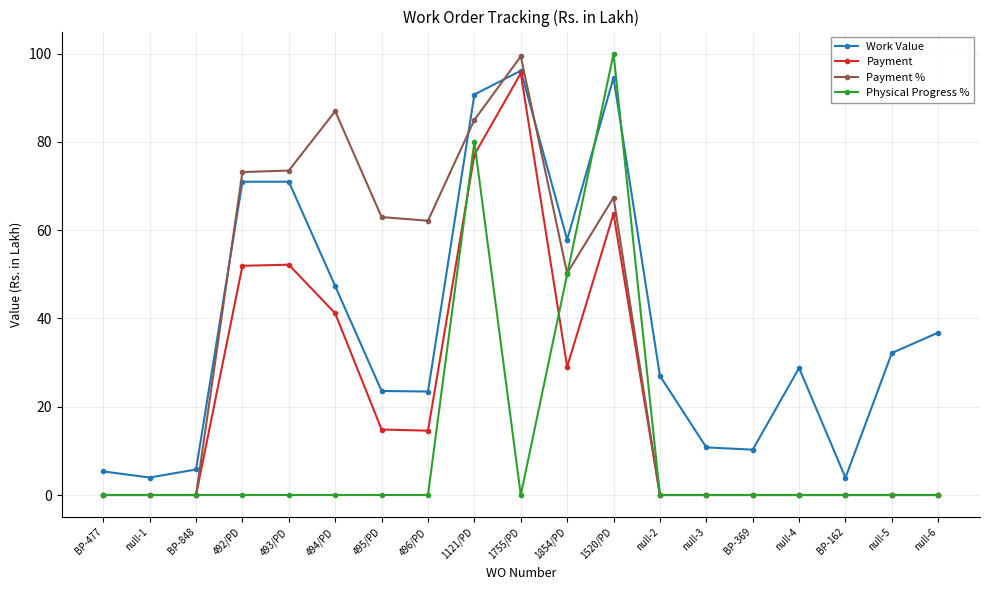

What is the label of the 8th point from the right?

1520/PD